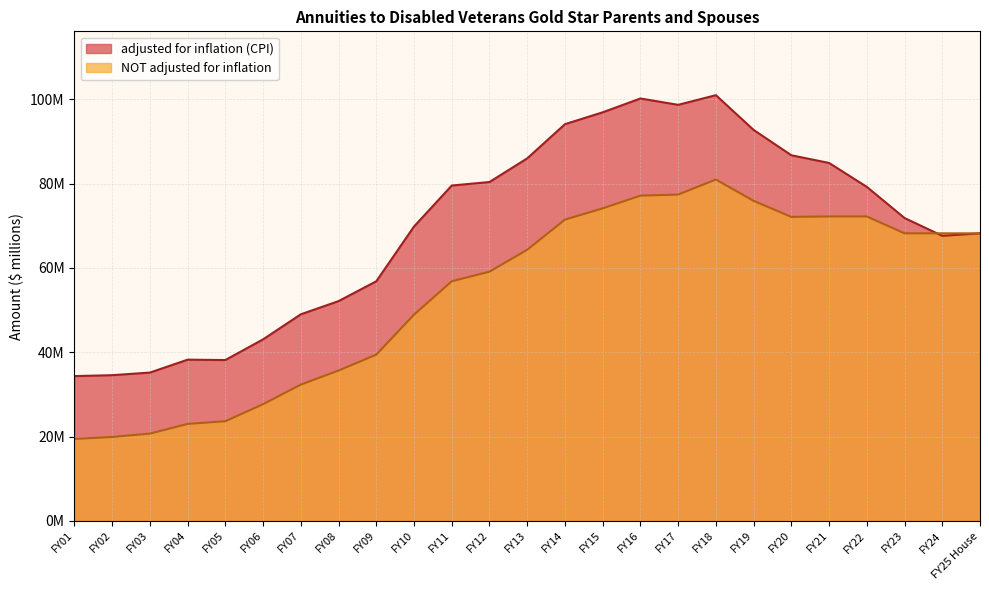

Between FY20 and FY24, which is larger?

FY20